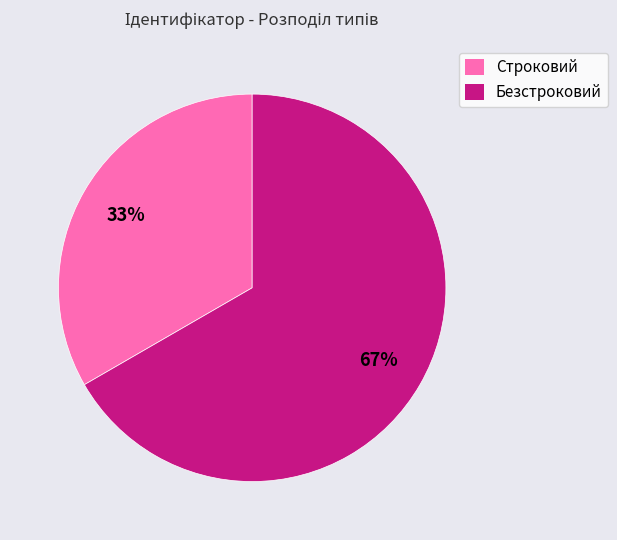

Approximately how many times larger is the value at Безстроковий compared to Строковий?

2.0